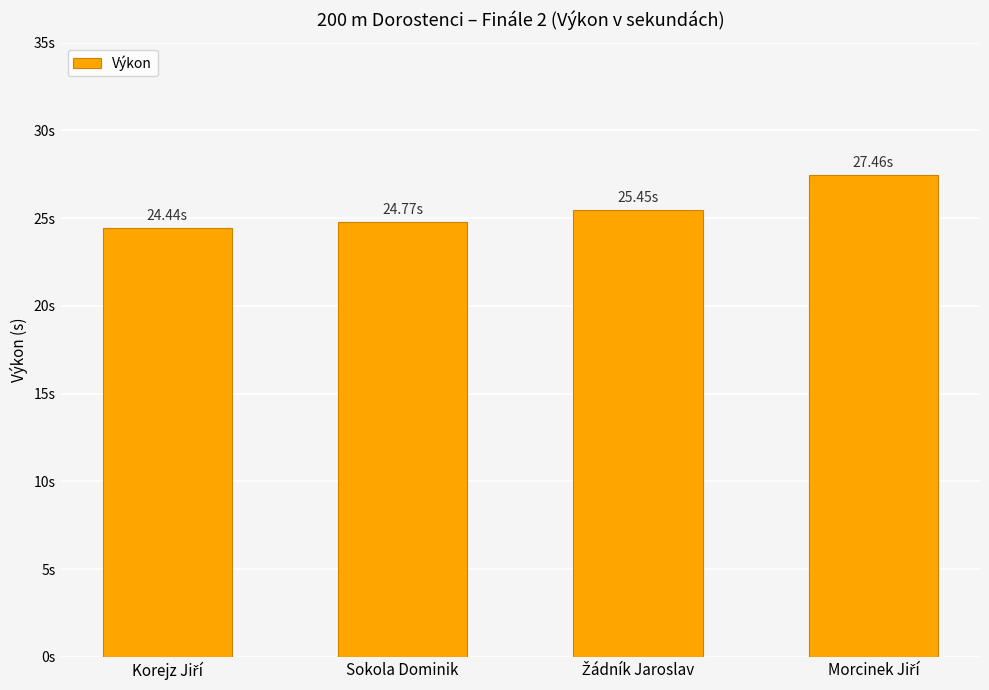

What is the label of the 4th bar from the right?

Korejz Jiří